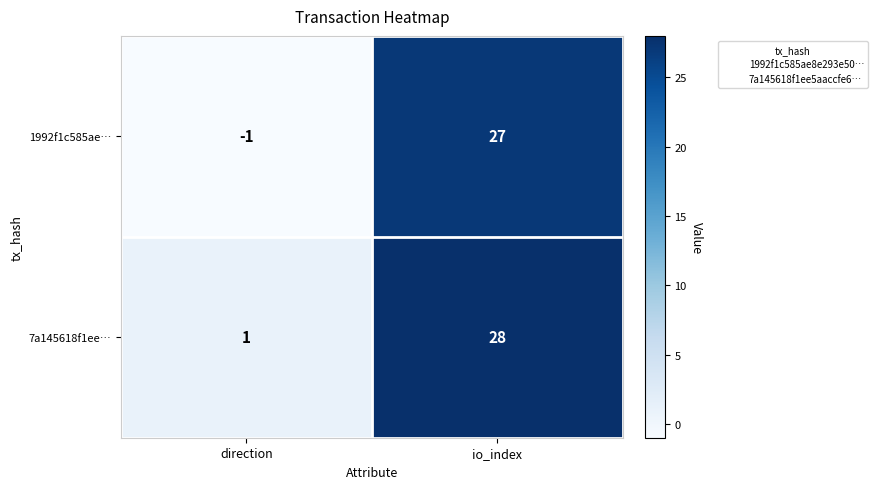

Rank the series by their average value, from lowest to highest.

1992f1c585ae…, 7a145618f1ee…